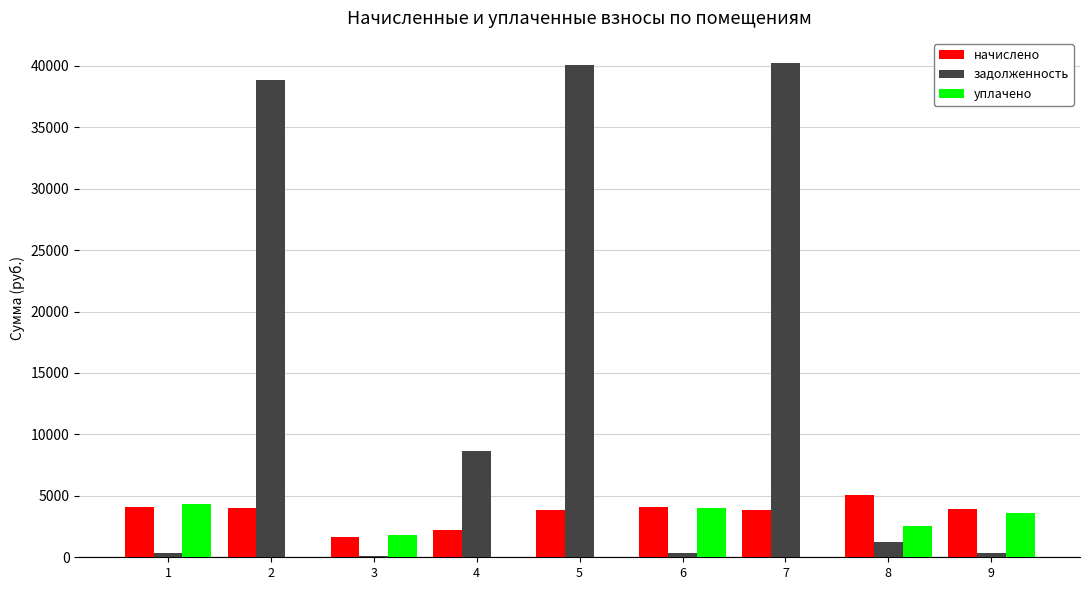

What is the average value of the уплачено series?

1810.7